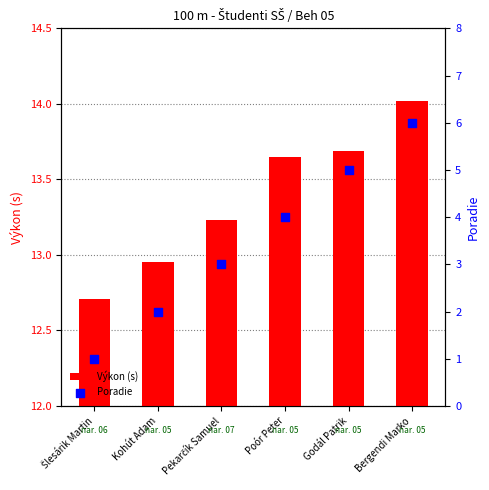

At how many categories does at least one series exceed 6?

6